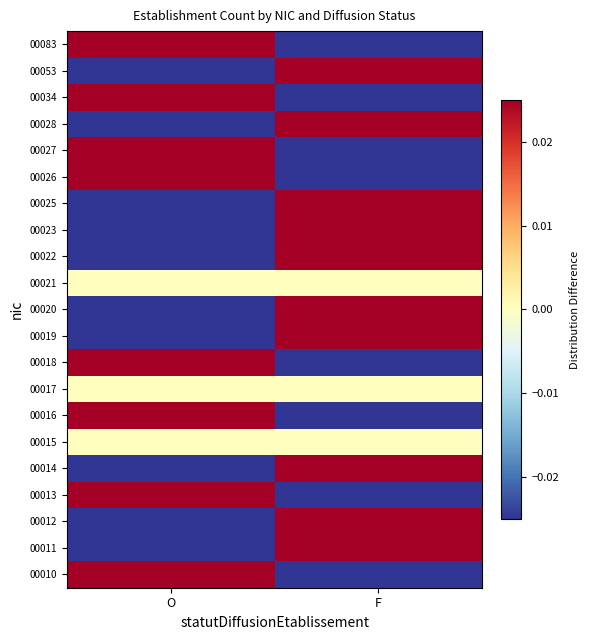

Rank the series by their maximum value, from highest to lowest.

00011, 00018, 00019, 00028, 00010, 00012, 00013, 00014, 00016, 00020, 00022, 00023, 00025, 00026, 00027, 00034, 00053, 00083, 00015, 00017, 00021